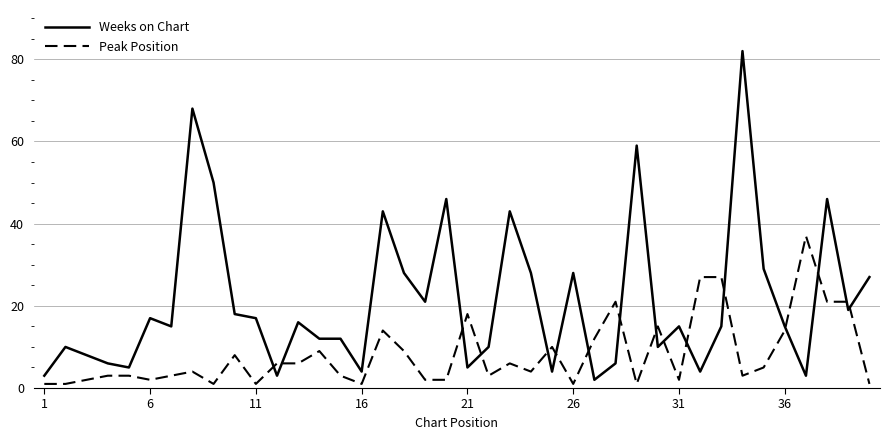

How many times do Weeks on Chart and Peak Position cross each other?

16